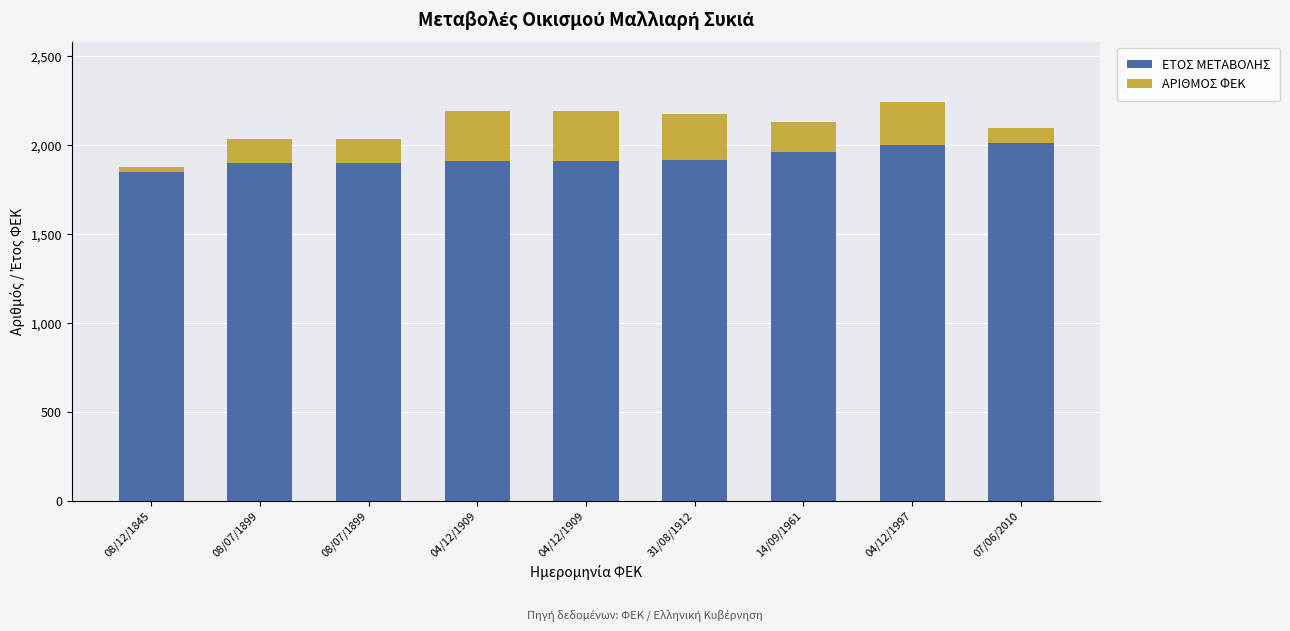

What are all the series names shown in the legend?

ΕΤΟΣ ΜΕΤΑΒΟΛΗΣ, ΑΡΙΘΜΟΣ ΦΕΚ